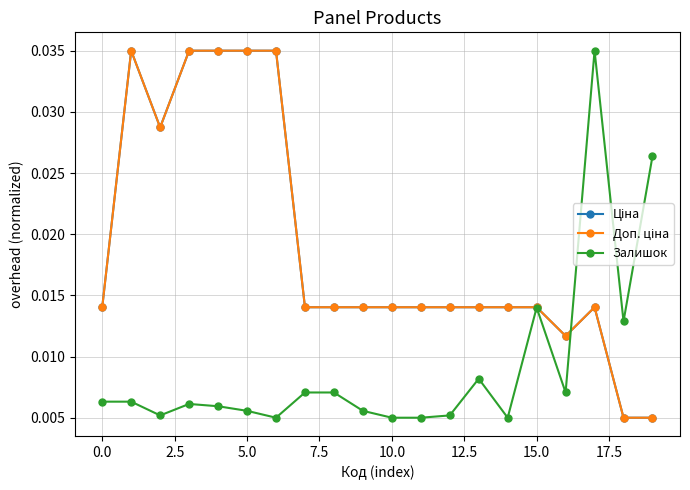

Is this an area chart (filled region under the line)?

No